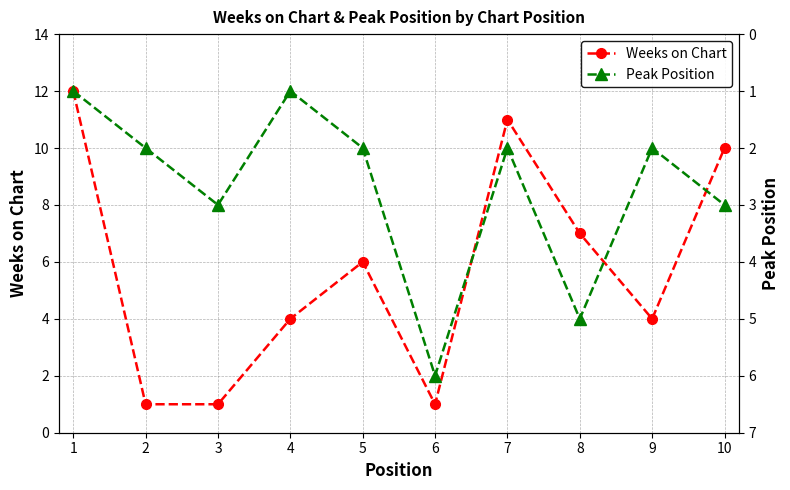

Is it true that Peak Position equals 2 at 2?

True